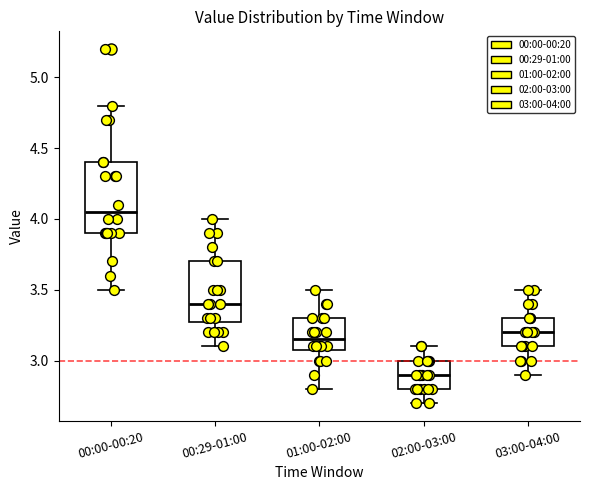

Comparing the boxes themselves (not the whiskers), which one is the tallest?

00:00-00:20